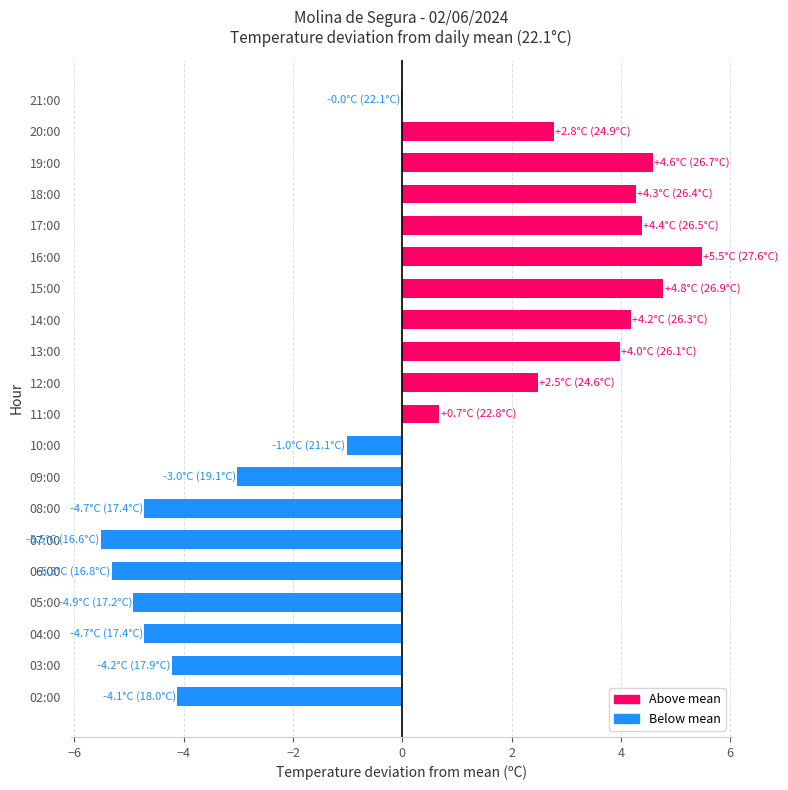

What is the sum of the values at 08:00 and 10:00?

-5.7